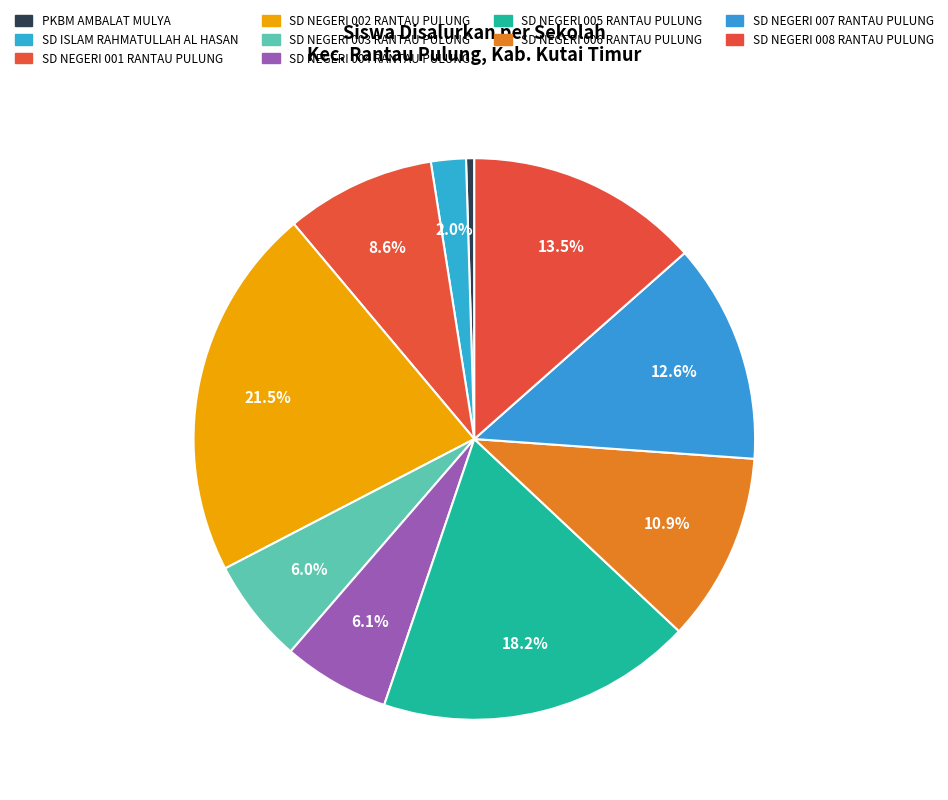

What percentage is NOT represented by SD NEGERI 001 RANTAU PULUNG?

91.4%